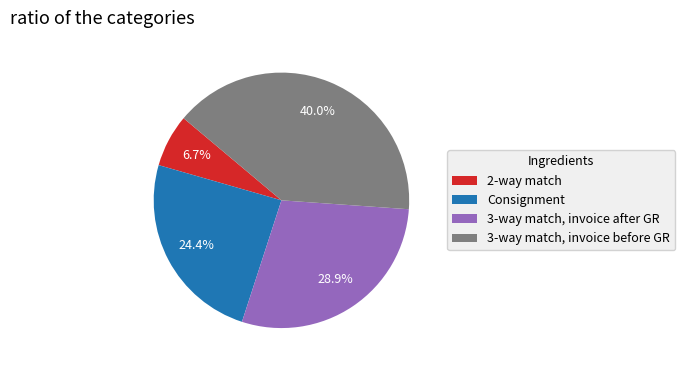

Rank the categories by value from highest to lowest.

3-way match, invoice before GR, 3-way match, invoice after GR, Consignment, 2-way match